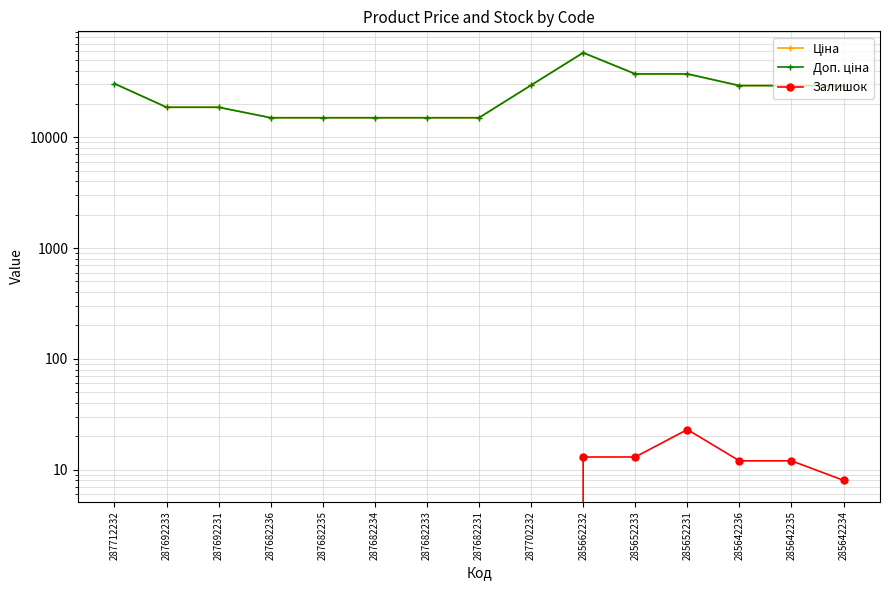

What is the sum of the Залишок values at 287682236 and 285642235?

12.0